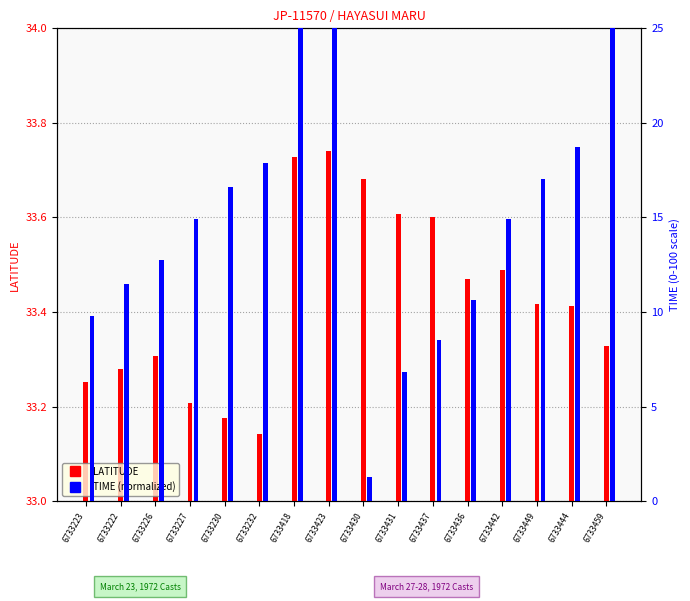

What is the spread (max minus min) of values at 6733227?

18.3